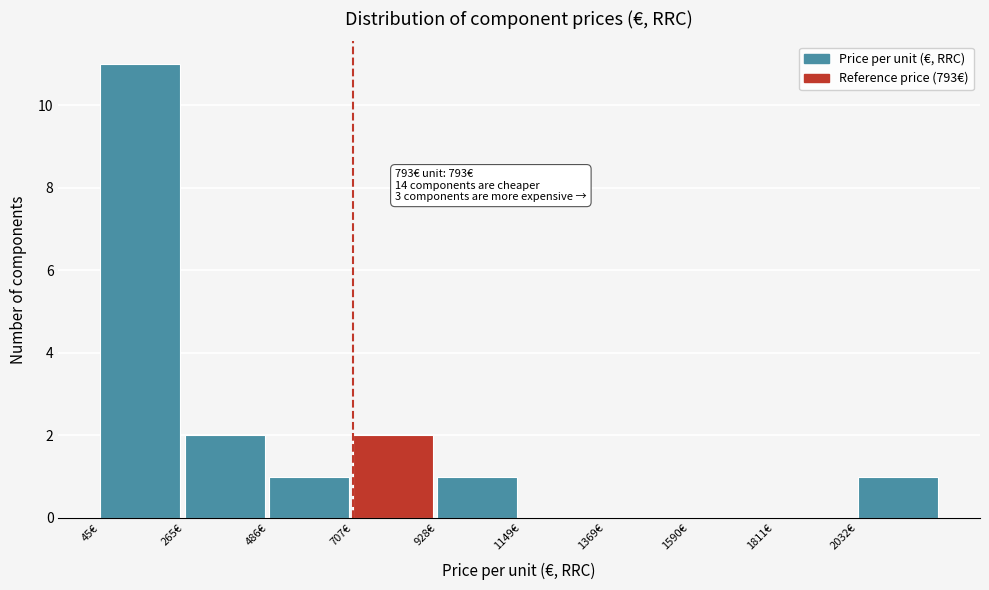

Which range on the x-axis has the tallest bar?

50 to 250